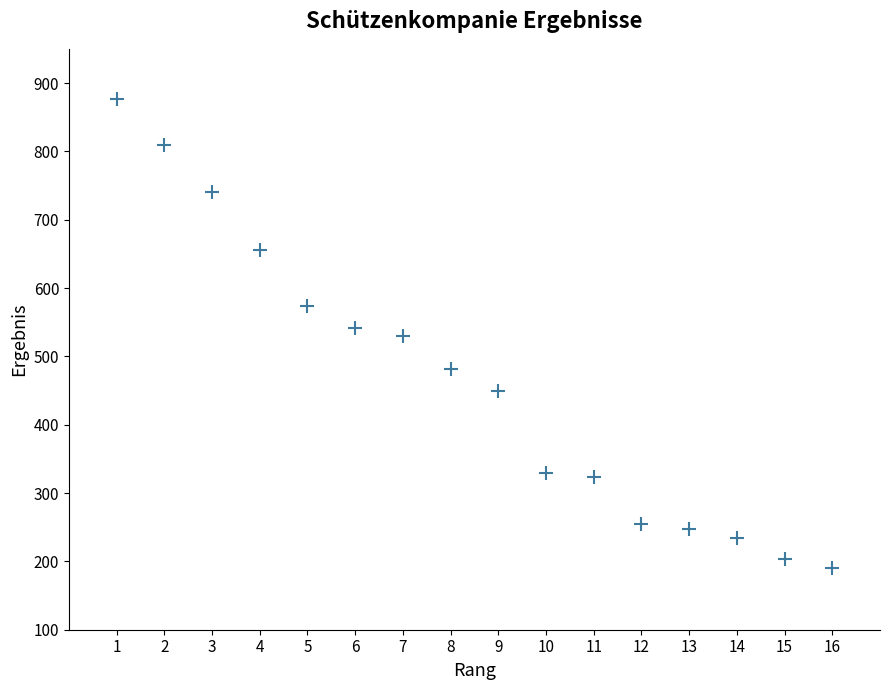

What is the range of Y values (max minus min)?

687